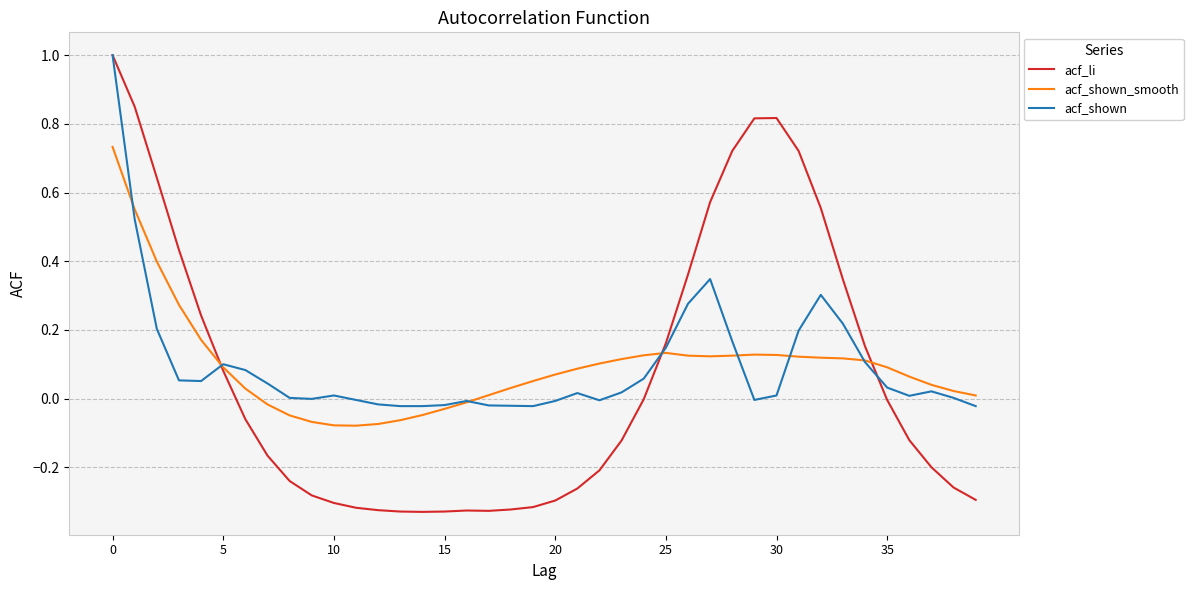

In acf_li, how many points are higher than both neighbors (excluding endpoints)?

2